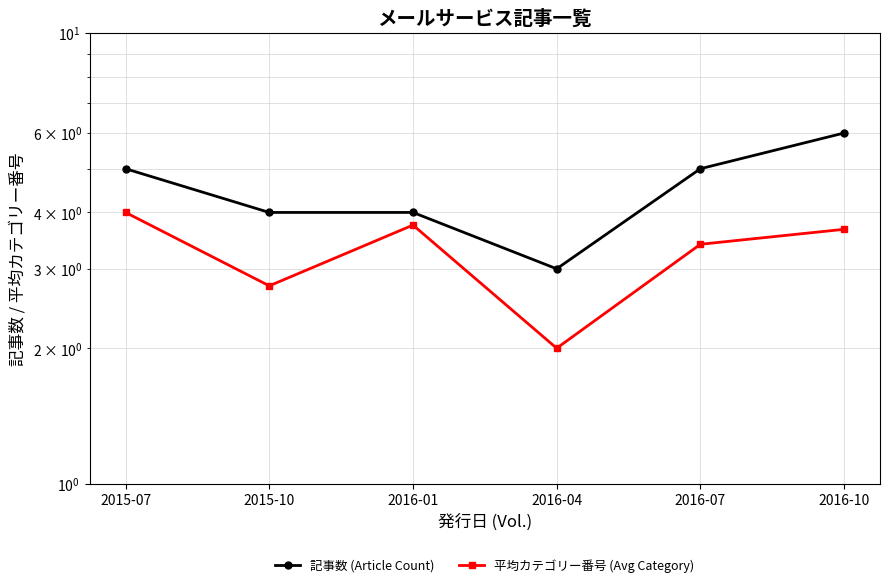

Which category has the highest value across all series?

2016-10